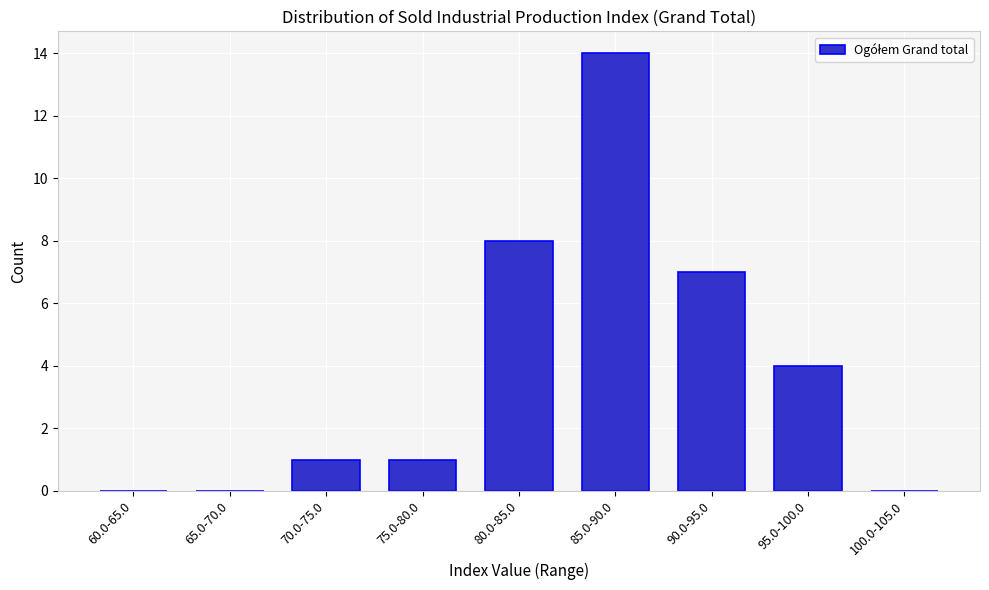

Reading left to right, list all the values displayed in this chart.

60.0-65.0=0	65.0-70.0=0	70.0-75.0=1	75.0-80.0=1	80.0-85.0=8	85.0-90.0=14	90.0-95.0=7	95.0-100.0=4	100.0-105.0=0